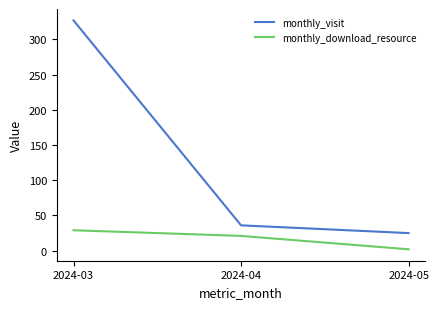

At which category is the sum across all series the highest?

2024-03